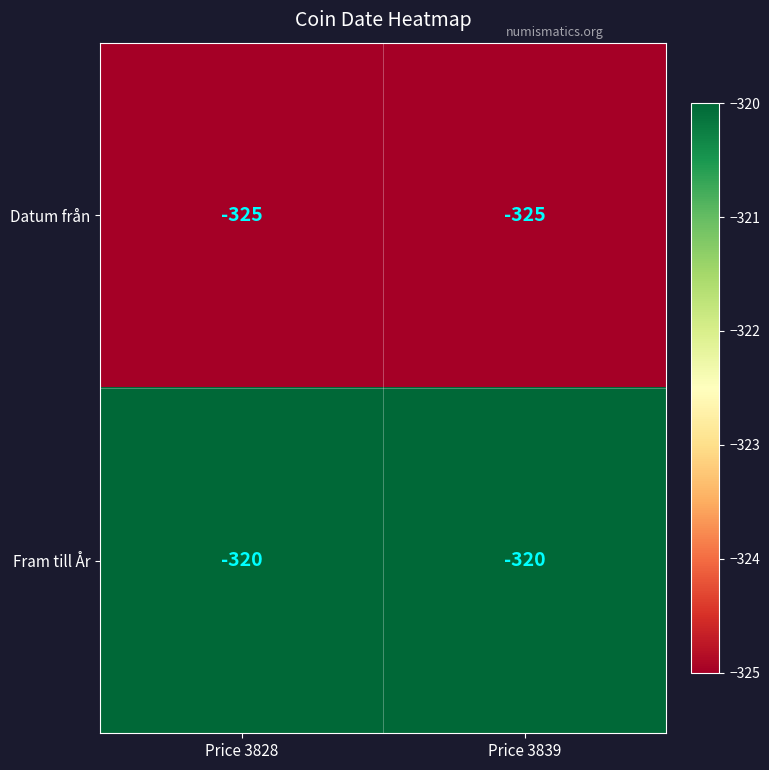

Reading left to right, extract all data points from this chart.

Datum från: -325	-325
Fram till År: -320	-320